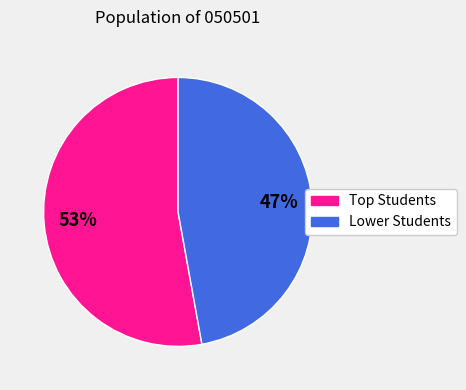

Is there any slice that represents more than half of the pie?

Yes